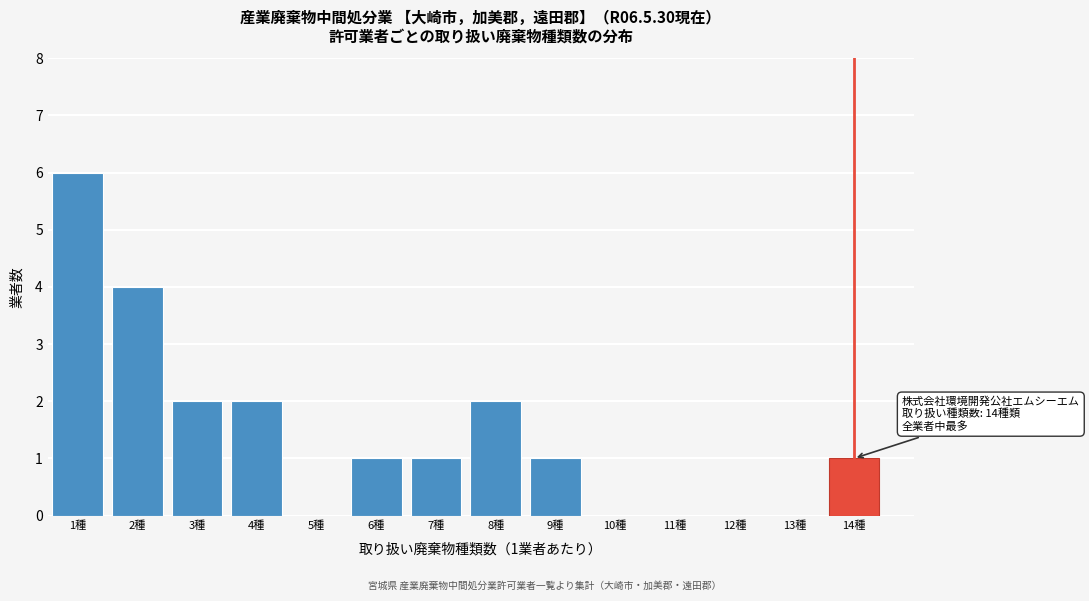

Which range on the x-axis has the tallest bar?

0.5 to 1.5